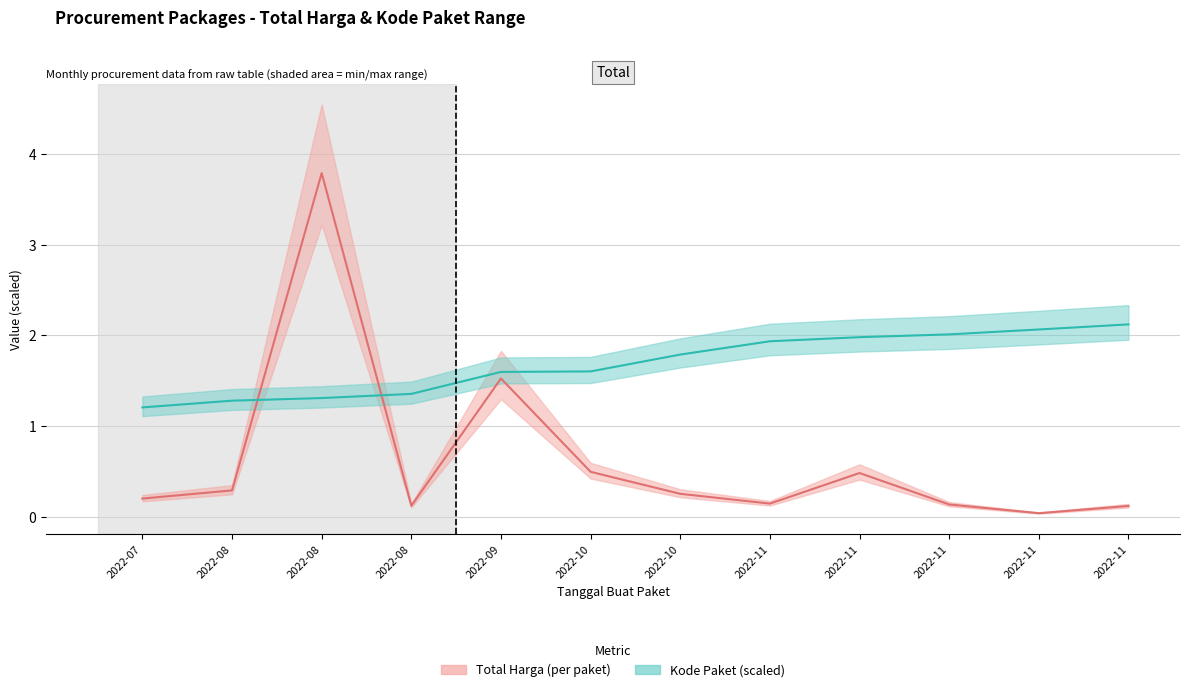

List the series in order of their peak value, lowest first.

Kode Paket, Total Harga (Miliar)